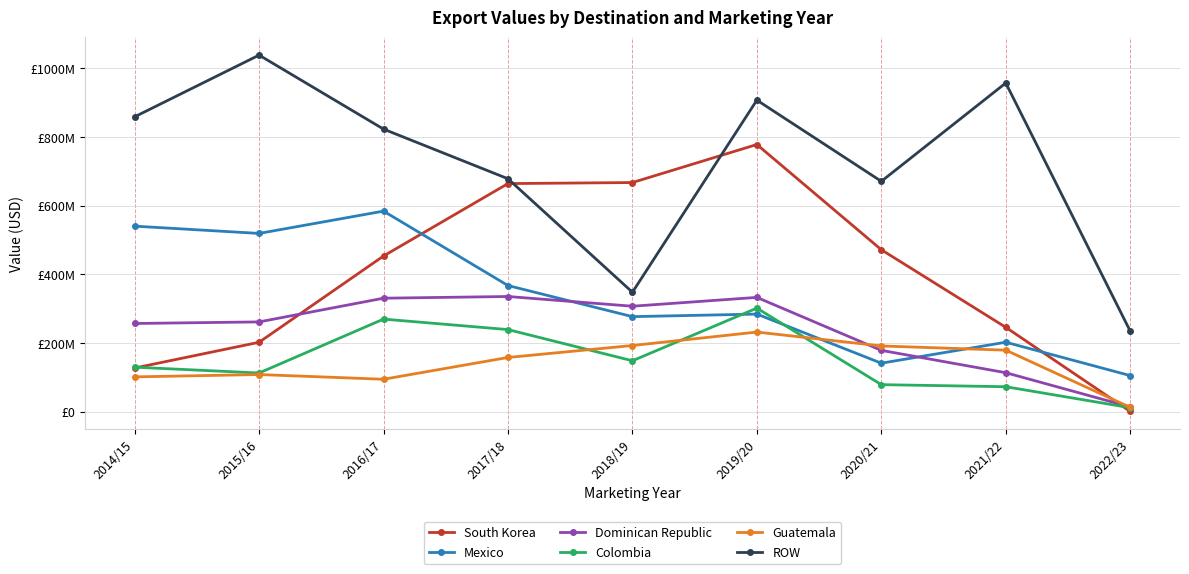

What are all the series names shown in the legend?

South Korea, Mexico, Dominican Republic, Colombia, Guatemala, ROW